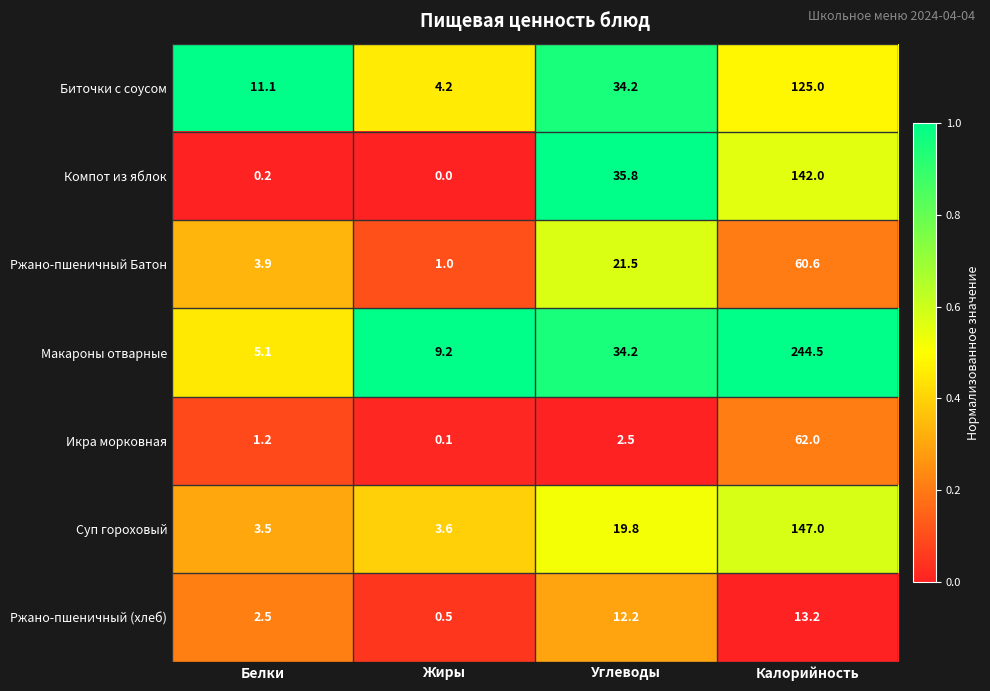

Is it true that Ржано-пшеничный Батон equals 4.8 at Углеводы?

False